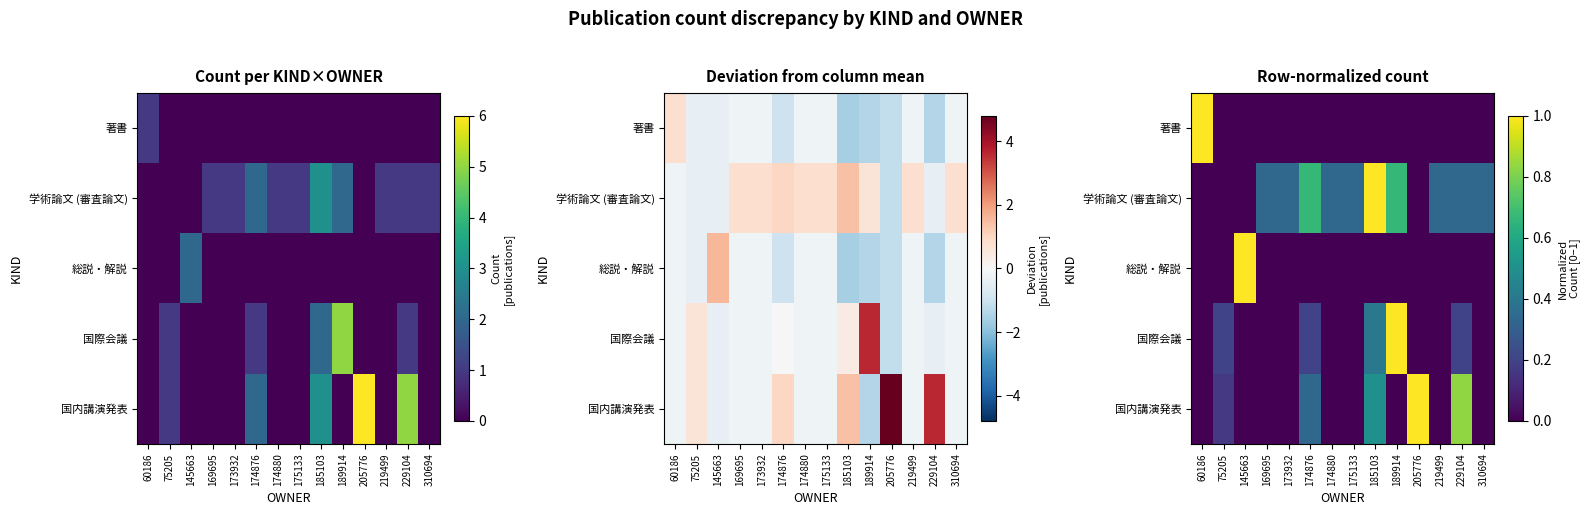

Between 185103 and 229104, which is larger?

185103